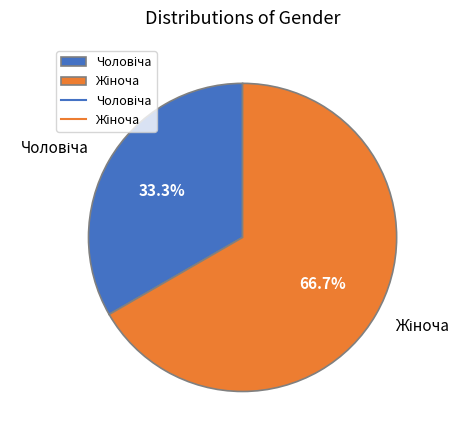

Is there a majority slice in this chart?

Yes